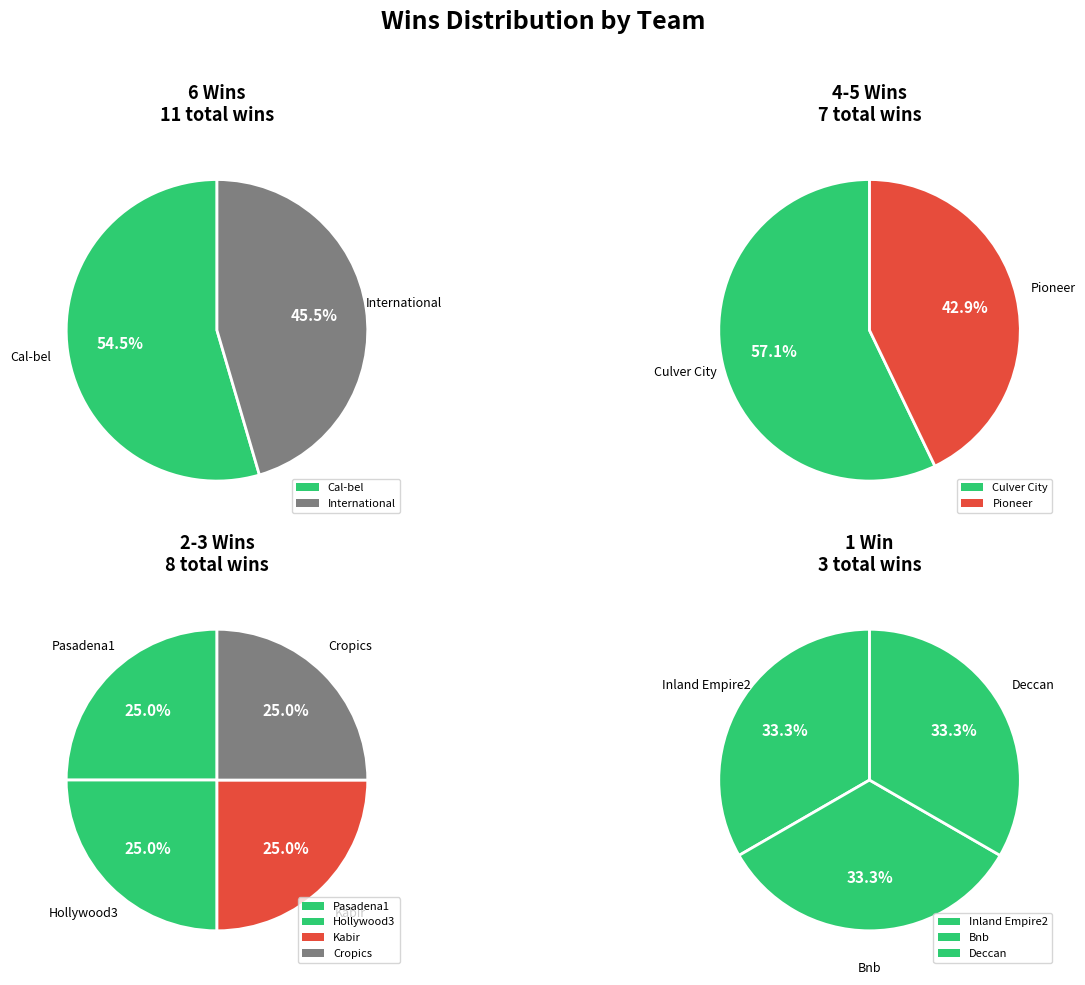

The Hollywood3 slice represents 1% of the pie. True or false?

False